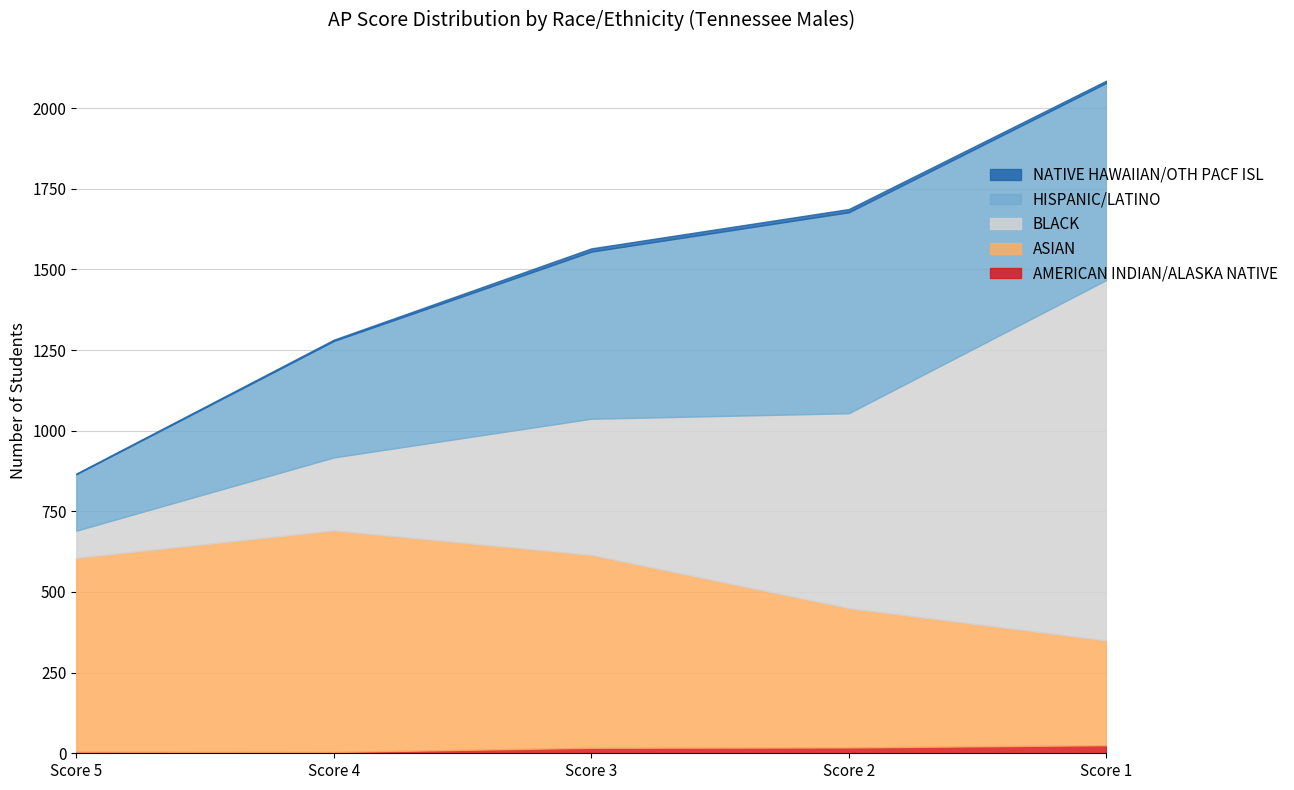

Is the value of AMERICAN INDIAN/ALASKA NATIVE at Score 3 greater than the value of BLACK at Score 3?

No